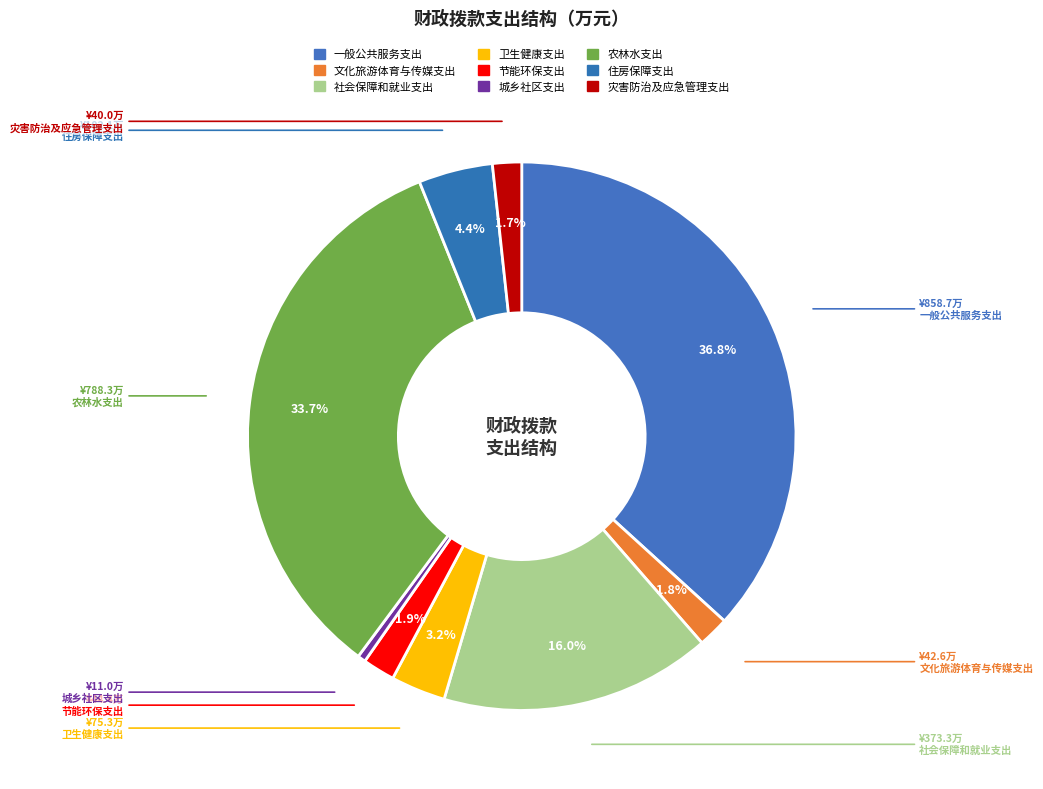

Count the number of slices in the pie.

9